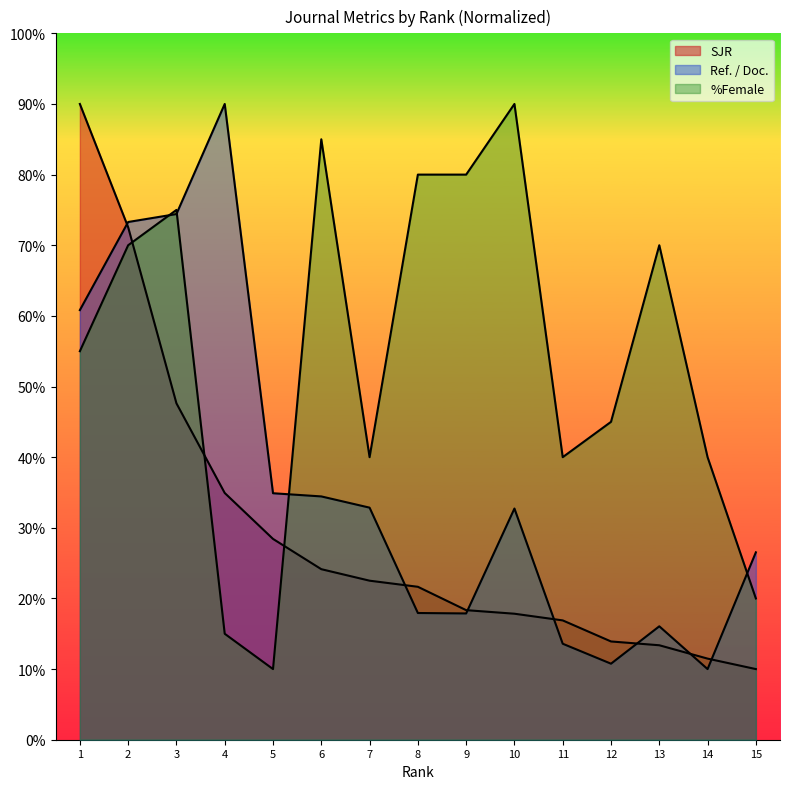

Is the value of %Female at 14 greater than the value of SJR at 6?

Yes